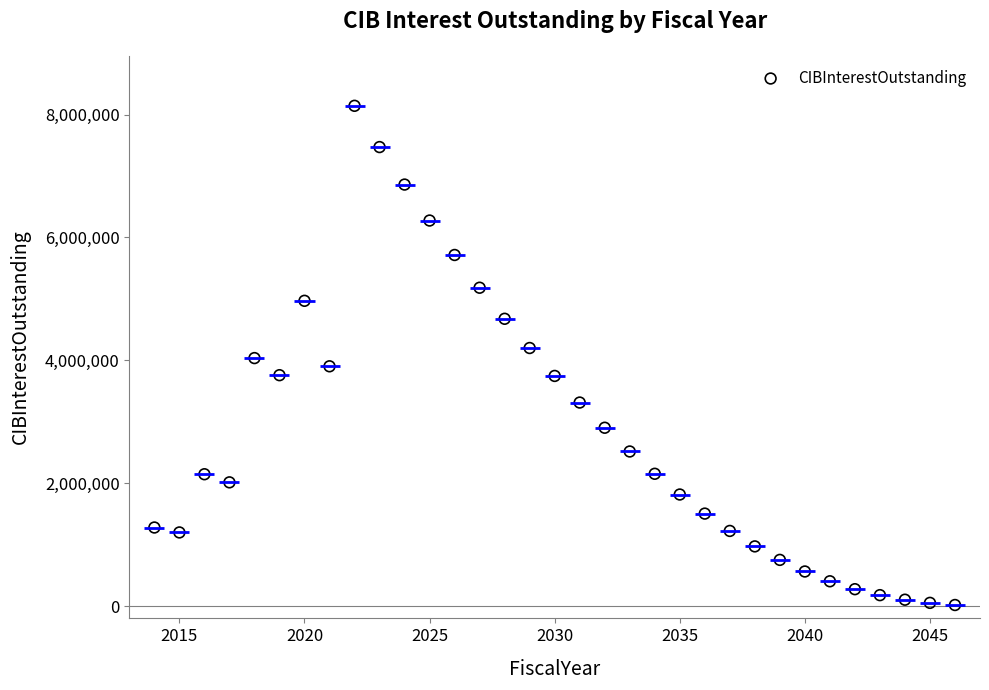

What is the range of X values (max minus min)?

32.0